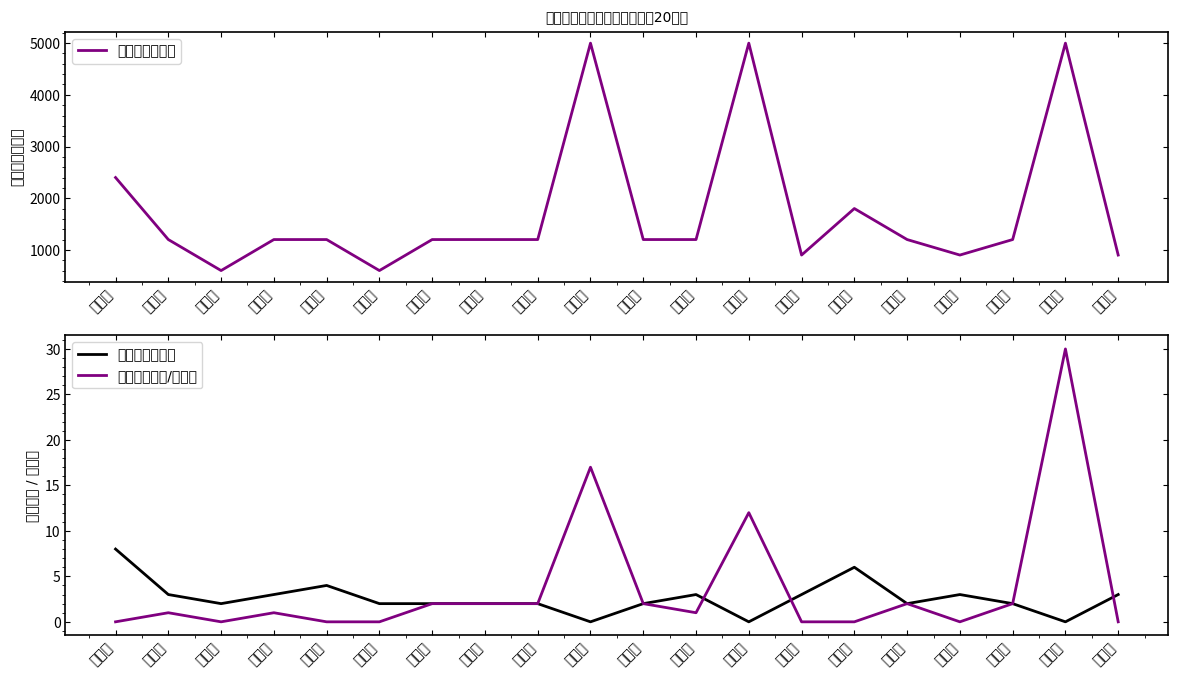

What are all the series names shown in the legend?

奖补金额（元）, 油菜亩数（亩）, 其他作物（亩/千袋）